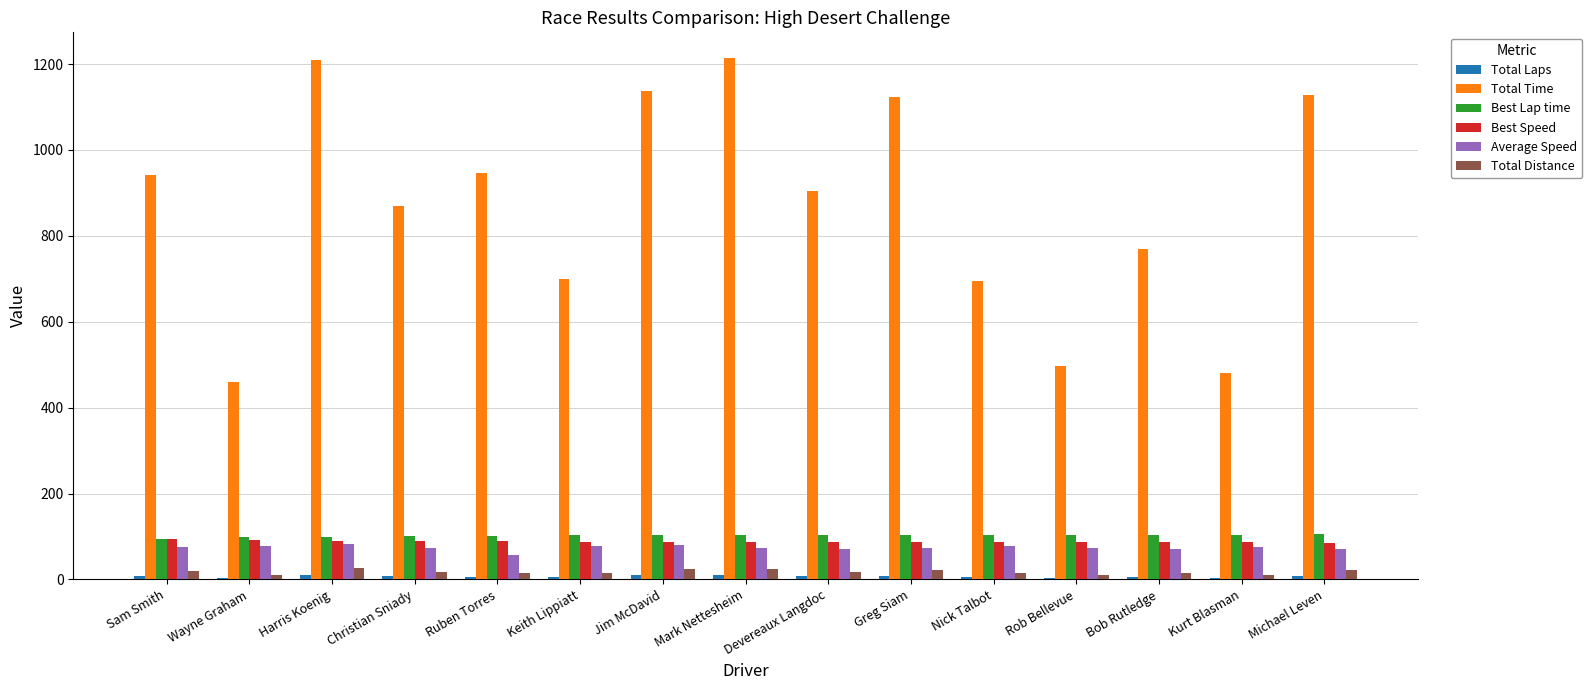

What is the label of the 9th bar from the left?

Devereaux Langdoc